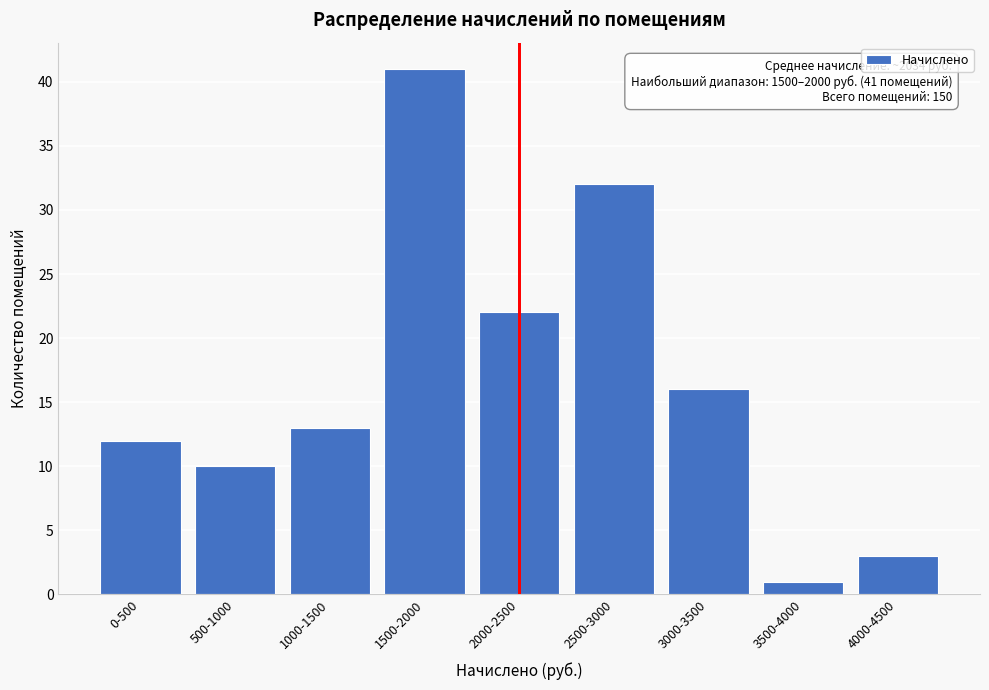

Reading left to right, list all the values displayed in this chart.

12	10	13	41	22	32	16	1	3